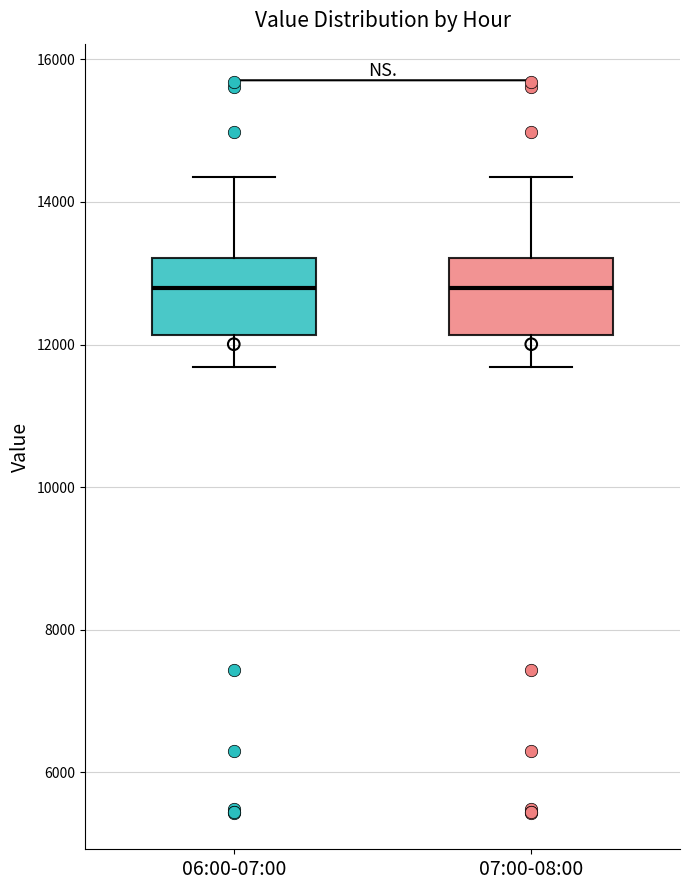

Reading left to right, read every box against the y-axis: the position of its median line, the range the box covers, and the ends of its whiskers. The values are not printed on the chart, so give them approximately, as read against the axis.

06:00-07:00: median 12800, box 12200 to 13200, whiskers 11600 to 14400
07:00-08:00: median 12800, box 12200 to 13200, whiskers 11600 to 14400